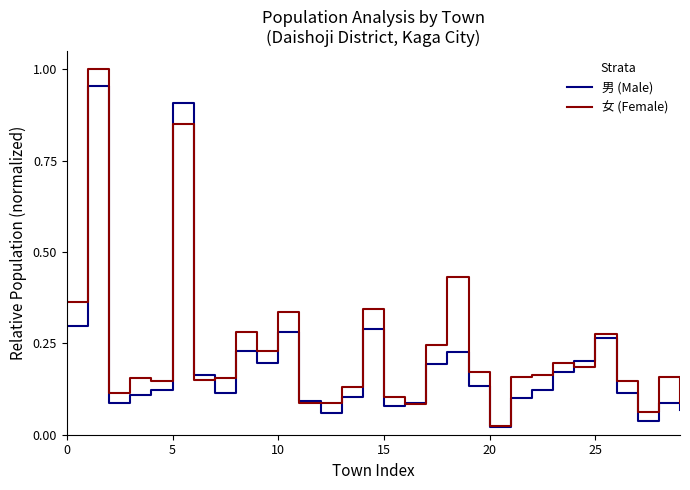

How many lines are shown in the chart?

2